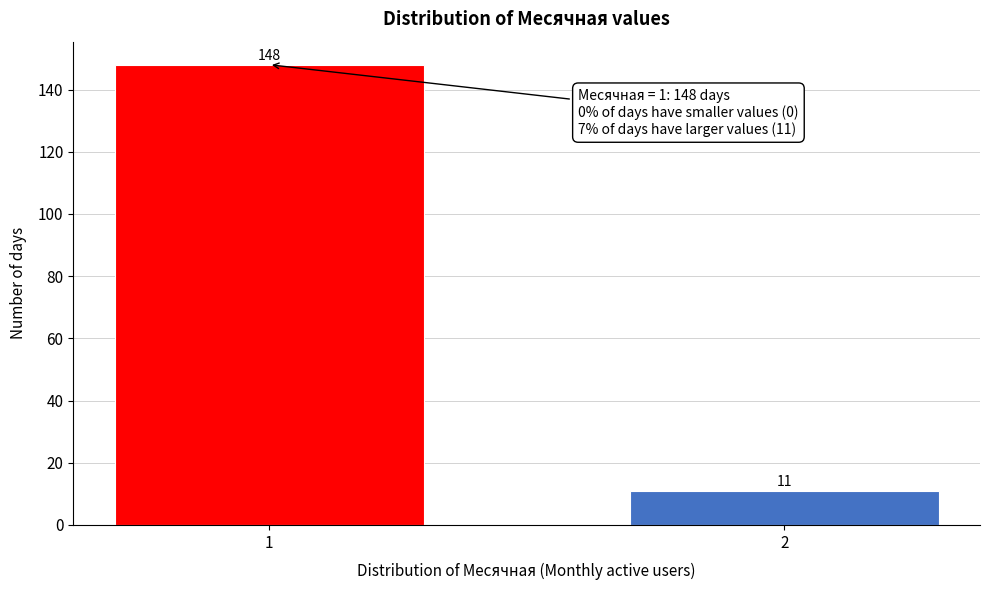

Reading right to left, what are all the values shown in this chart?

2=11	1=148